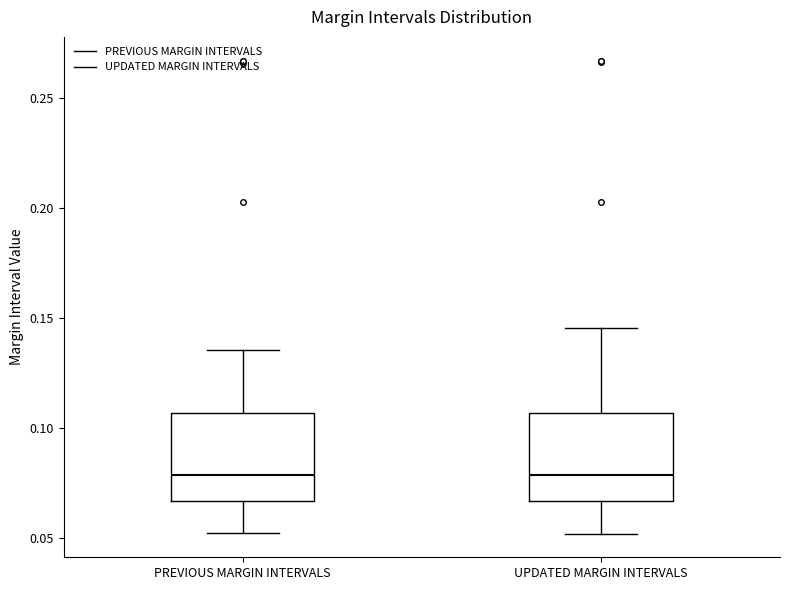

Where is the upper edge of the box for PREVIOUS MARGIN INTERVALS on the y-axis? The values are not printed on the chart, so give them approximately, as read against the axis.

0.105